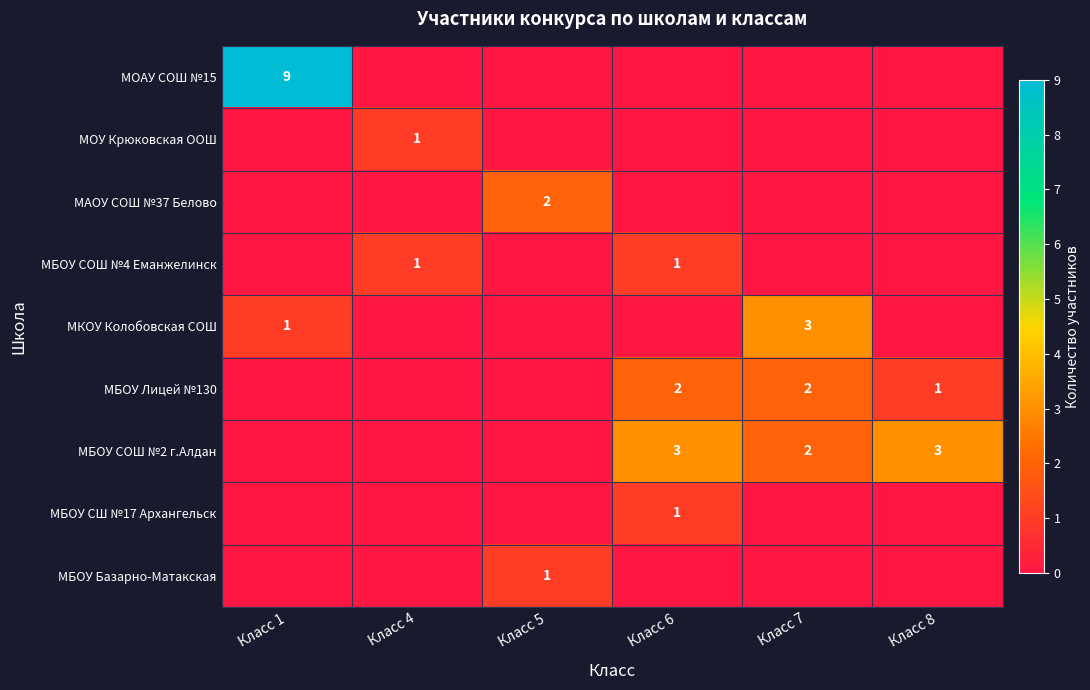

Is it true that МБОУ СОШ №4 Еманжелинск equals 2 at Класс 6?

False